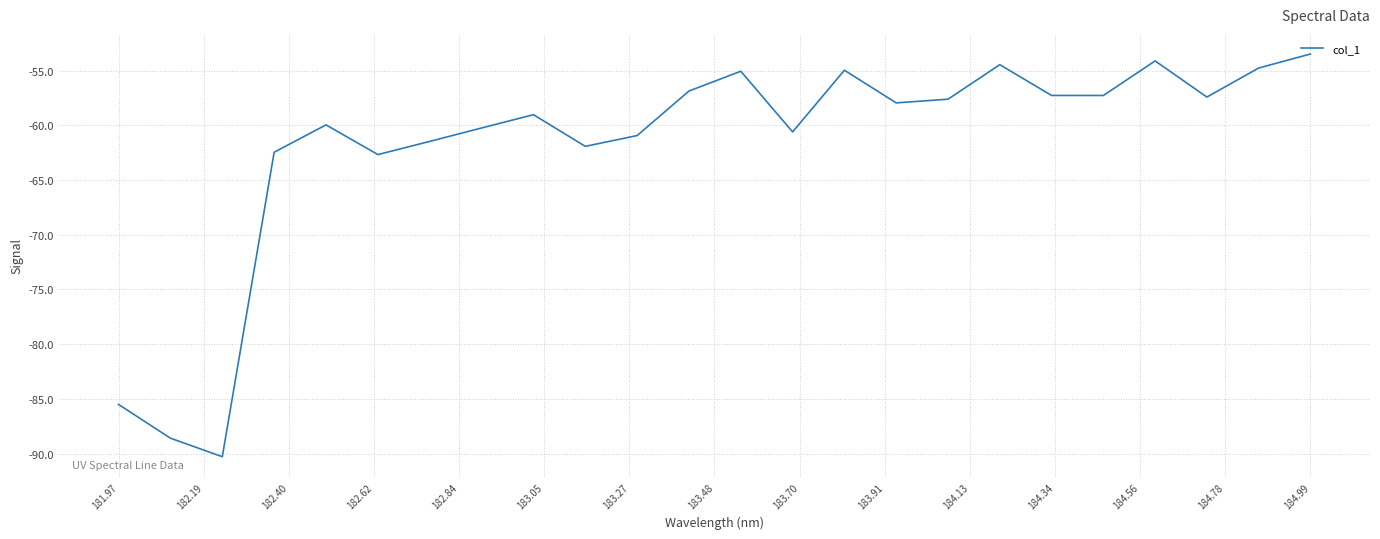

What is the difference between the maximum and minimum values?

36.8